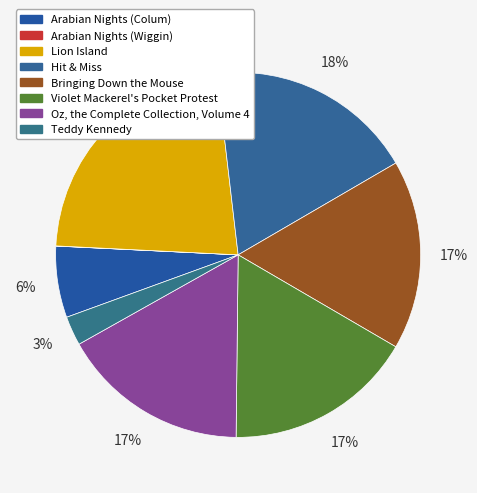

Is it true that Arabian Nights (Colum) is 16% of the pie?

False